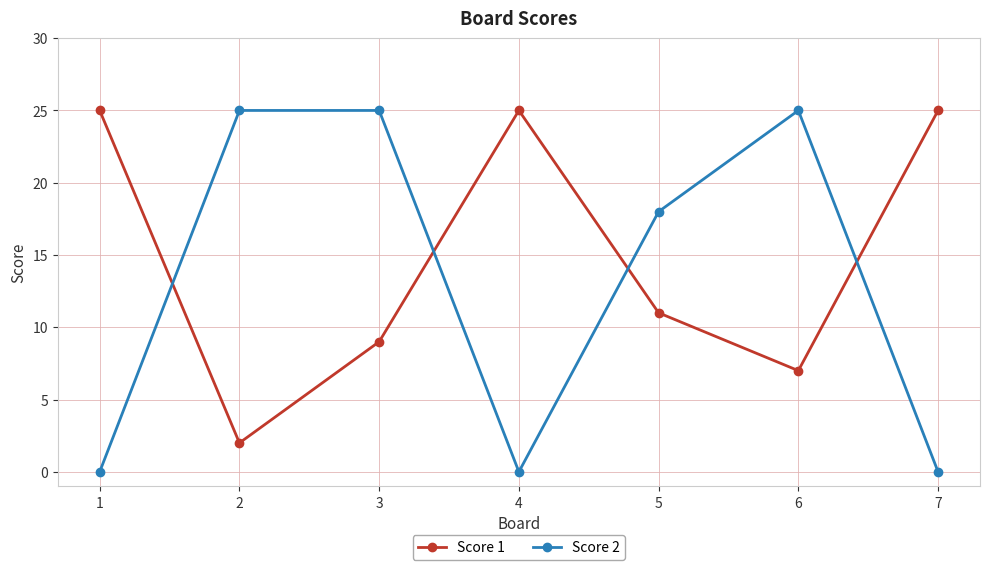

True or false: Score 1 and Score 2 intersect in this chart.

True